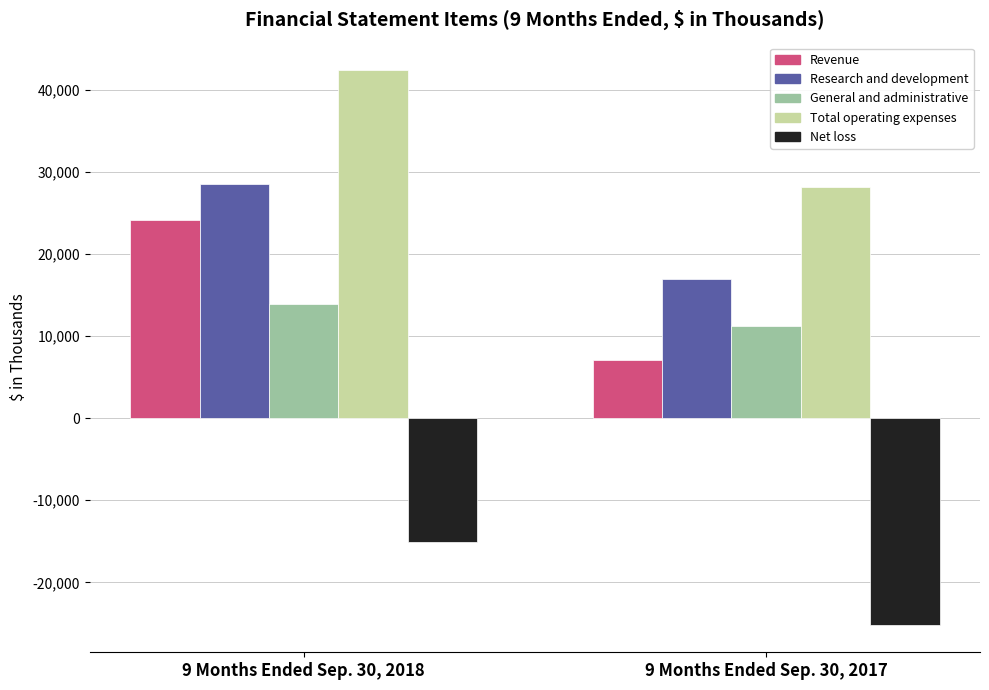

Reading left to right, list all the values displayed in this chart.

Revenue: 24187	7123
Research and development: 28492	17015
General and administrative: 13878	11190
Total operating expenses: 42370	28205
Net loss: -15072	-25138